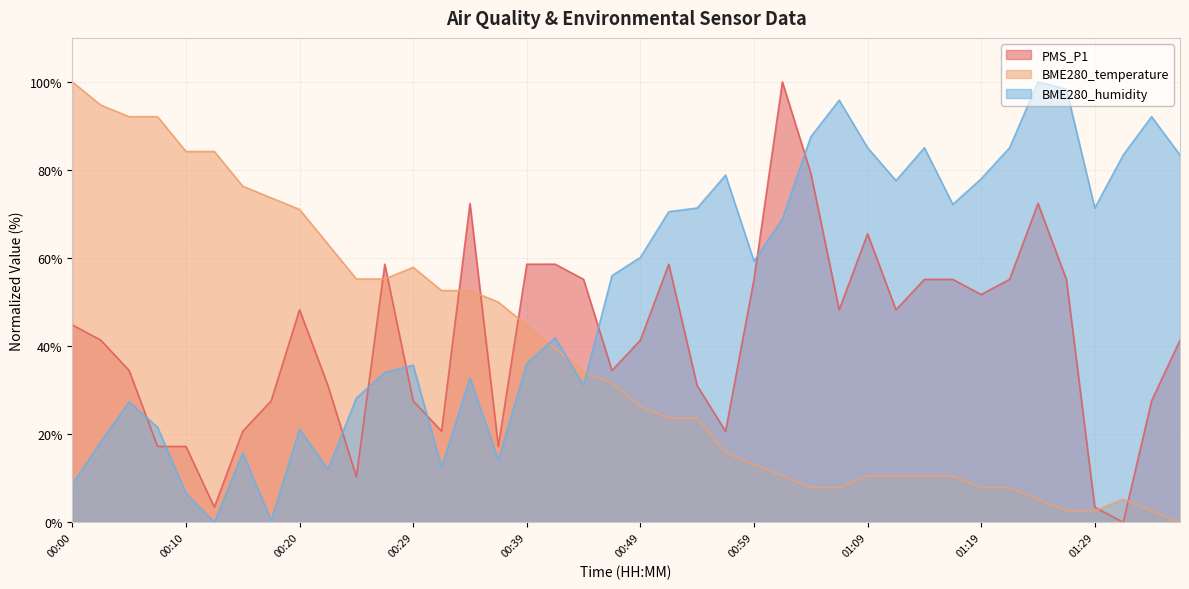

Between 00:39 and 00:08, which is larger?

00:39